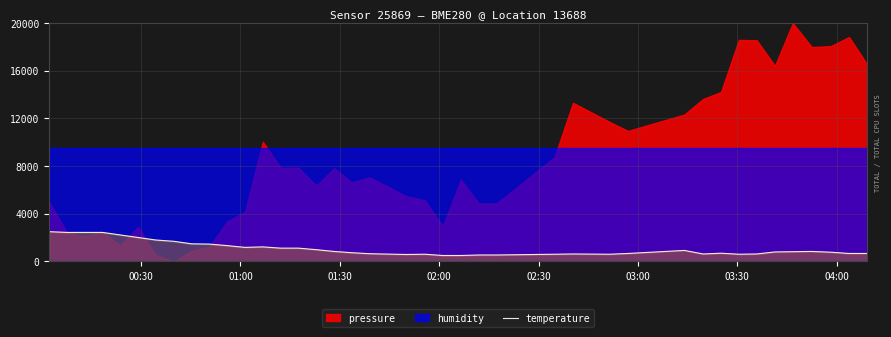

What is the maximum value for temperature?

2500.0